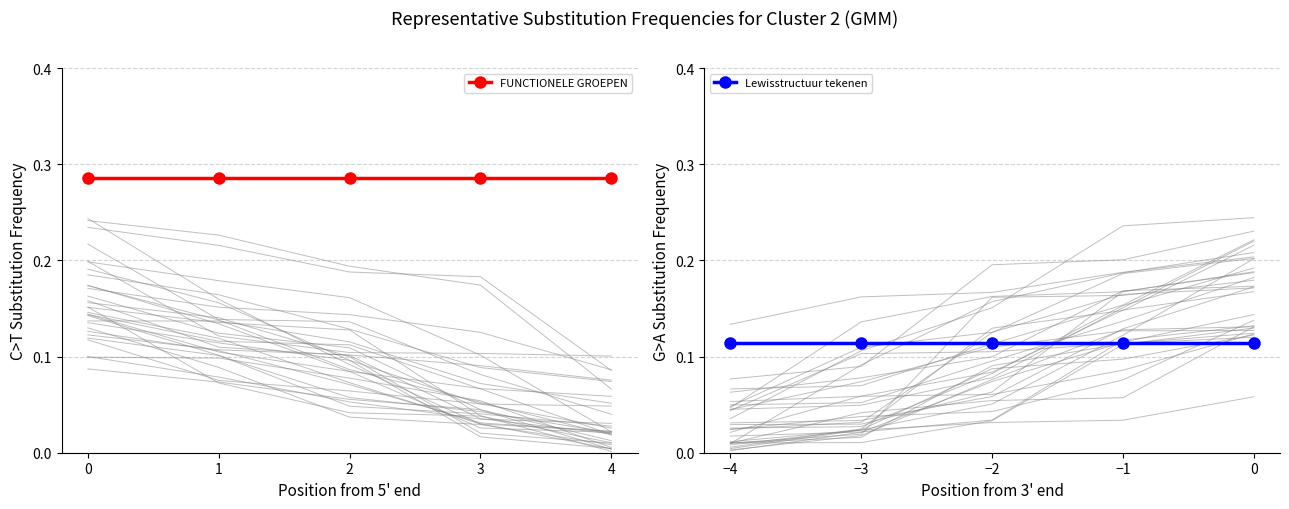

What is the sum of all FUNCTIONELE GROEPEN values?

1.4